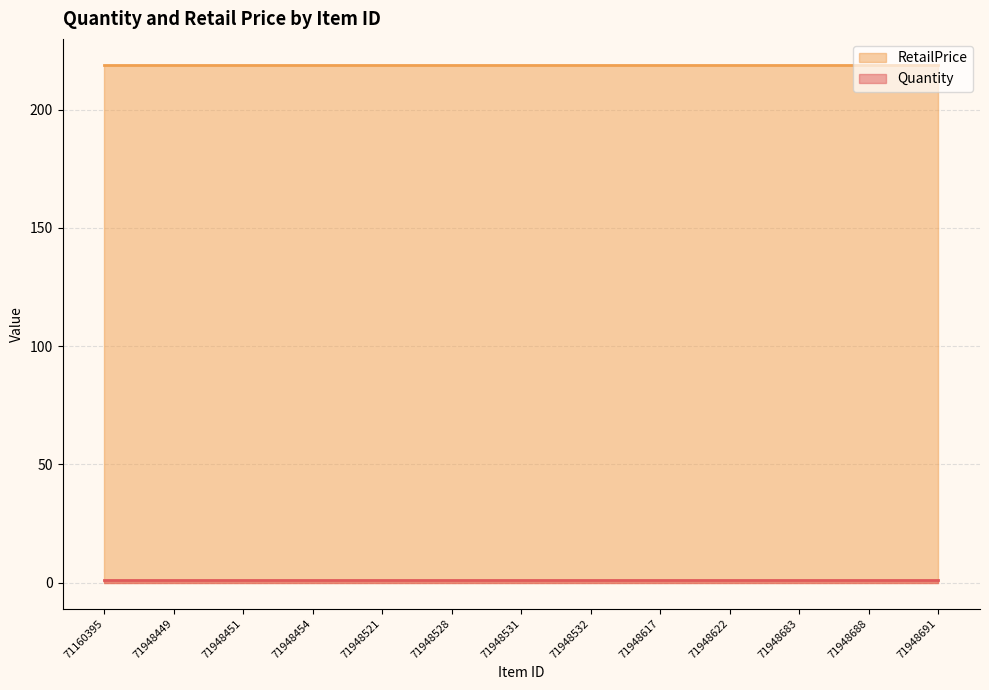

What is the average value of the Quantity series?

1